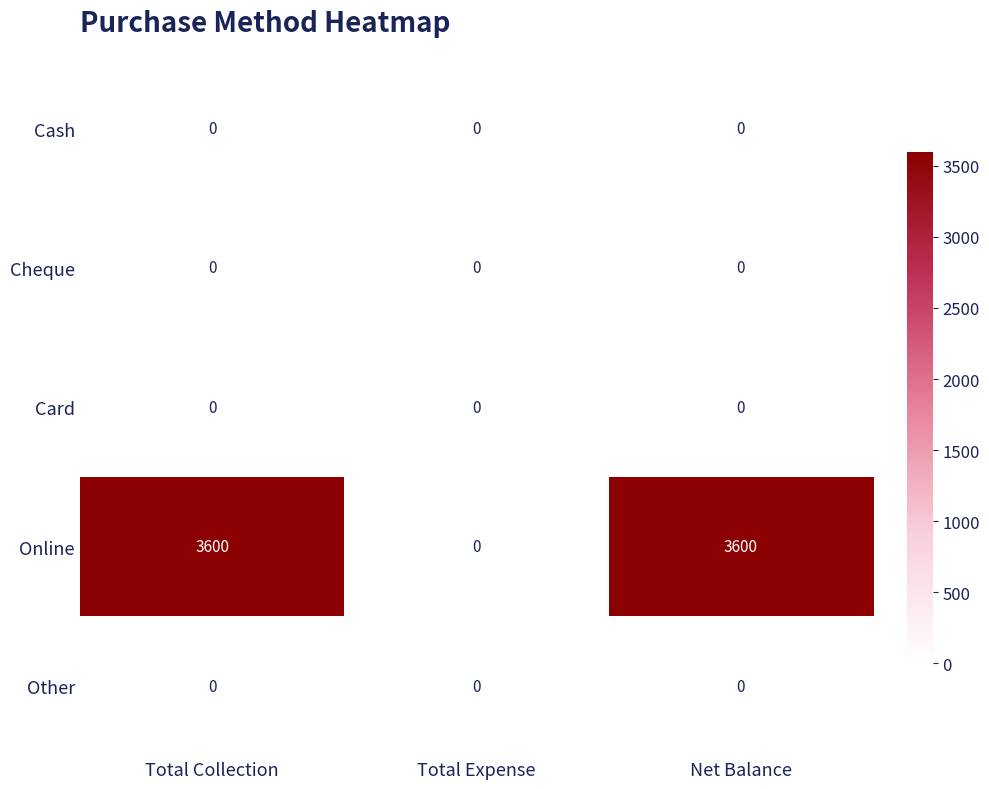

Between Total Collection and Total Expense, which series saw the biggest shift?

Online